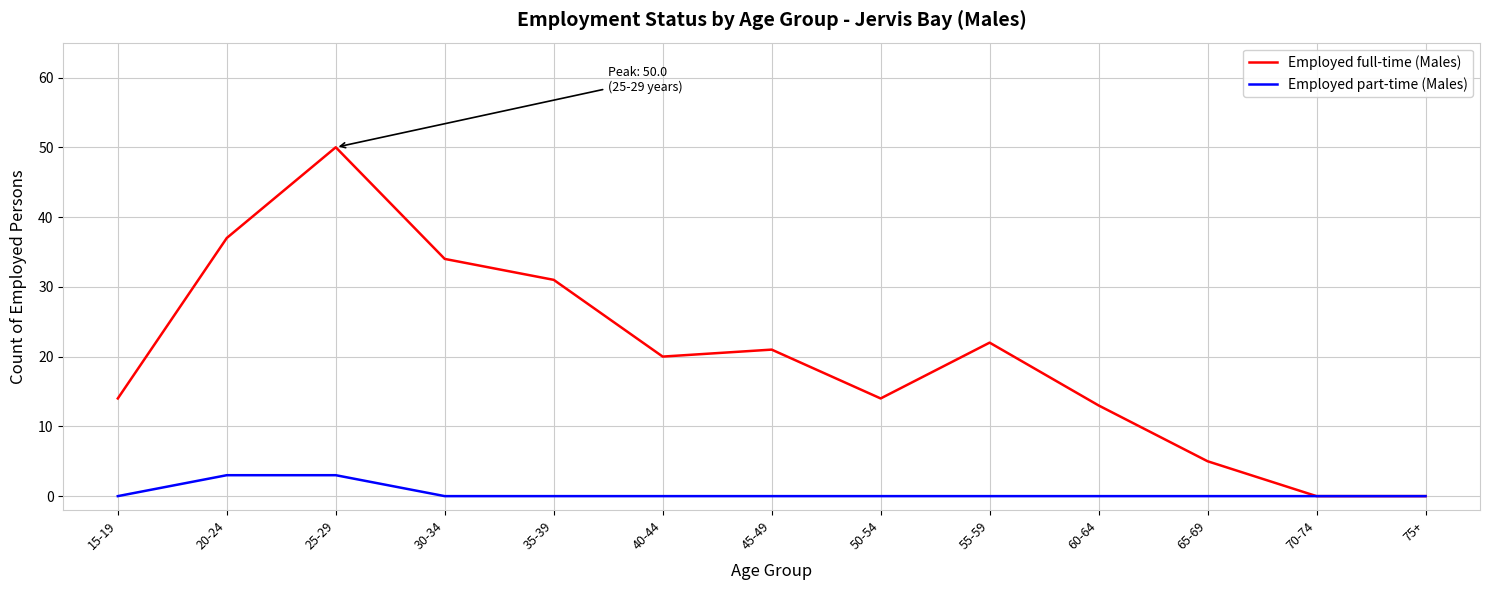

Which series has the widest spread of values?

Employed full-time (Males)